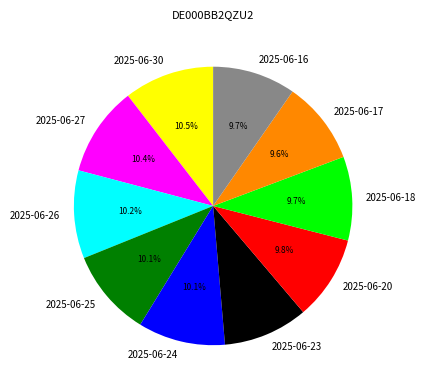

Is the sum of 2025-06-24 and 2025-06-23 greater than half?

No